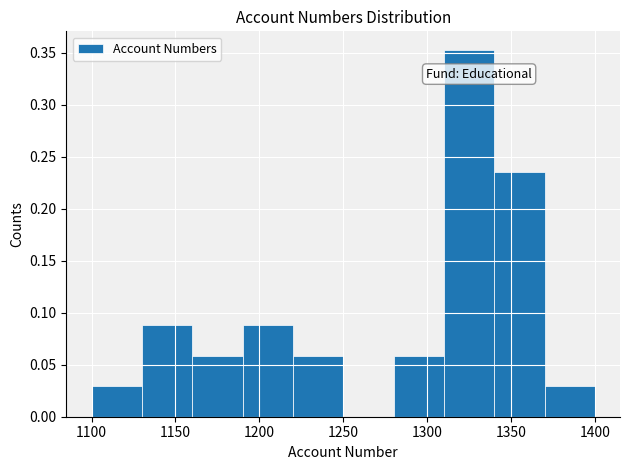

Reading left to right, list every bar in this chart as the range it spans on the x-axis followed by its height. The values are not printed on the chart, so give them approximately, as read against the axis.

1100 to 1130: 0.030
1130 to 1160: 0.090
1160 to 1190: 0.060
1190 to 1220: 0.090
1220 to 1250: 0.060
1250 to 1280: 0
1280 to 1310: 0.060
1310 to 1340: 0.355
1340 to 1370: 0.235
1370 to 1400: 0.030